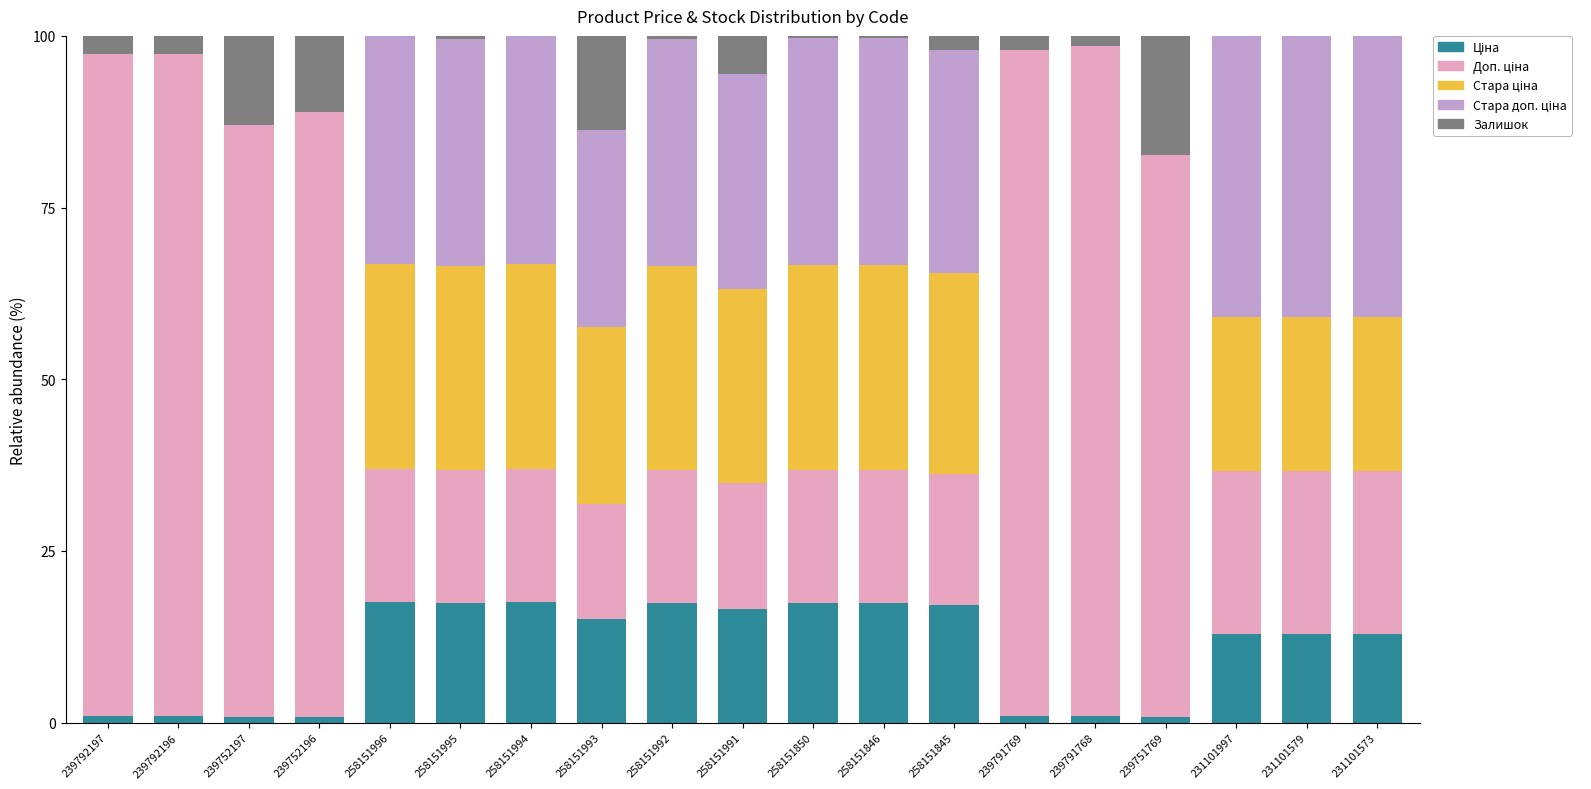

At which label is Залишок closest to 8?

258151991